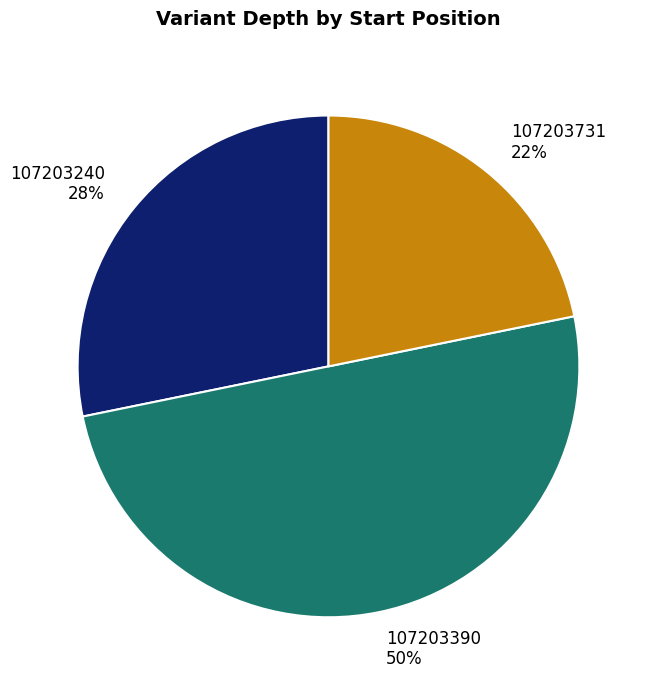

Does 107203240 28% account for over 50% of the chart?

No